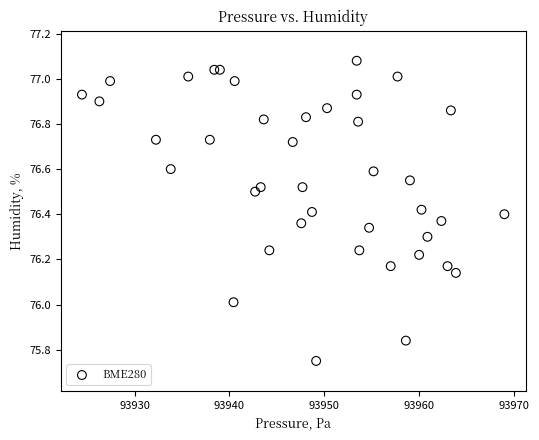

What is the range of Y values (max minus min)?

1.3